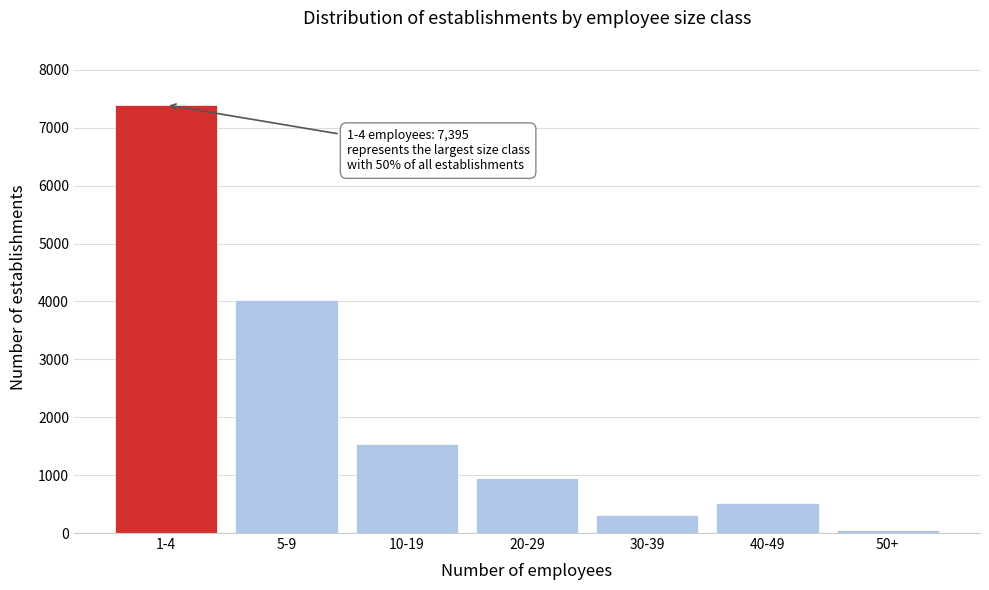

Reading left to right, what are all the values shown in this chart?

1-4=7395	5-9=4031	10-19=1532	20-29=954	30-39=313	40-49=516	50+=49